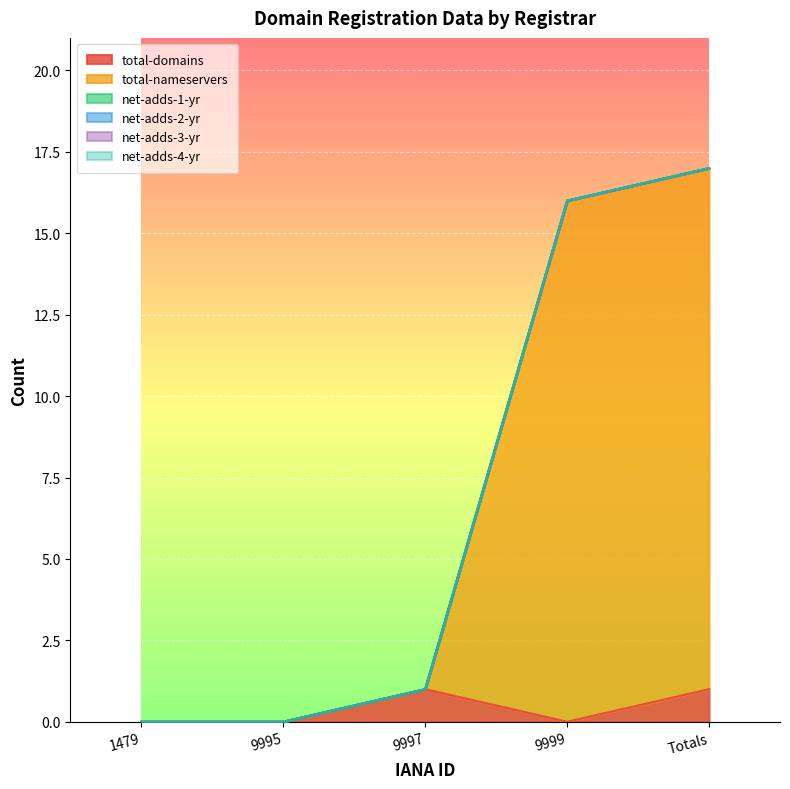

True or false: net-adds-1-yr and total-domains cross at least once.

False